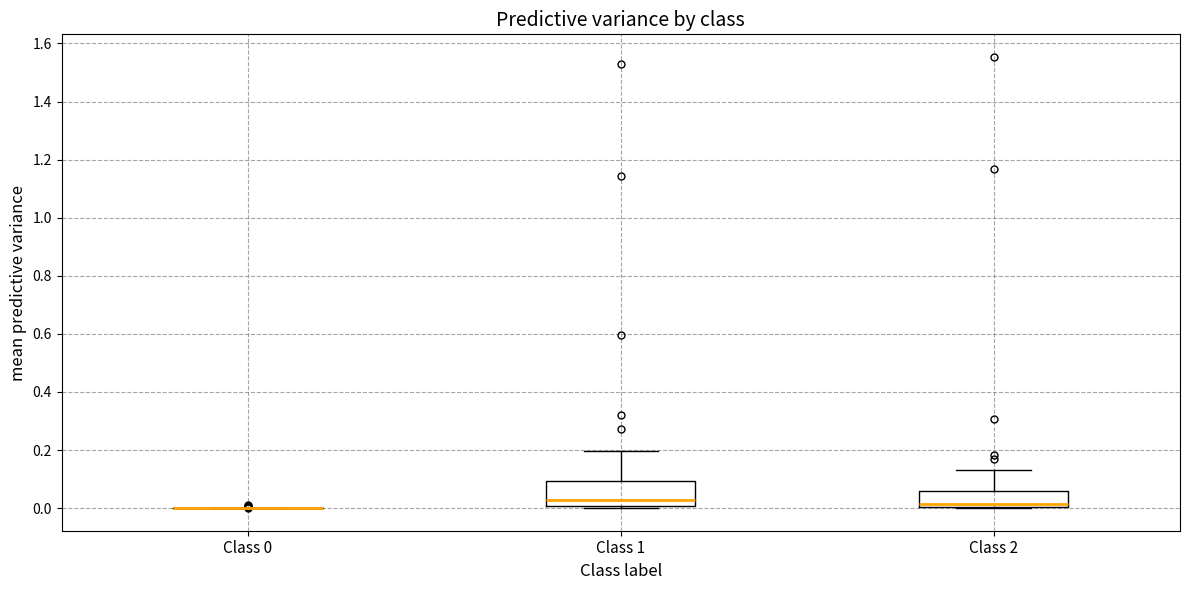

Which box is the tallest, from its lower edge to its upper edge?

Class 1